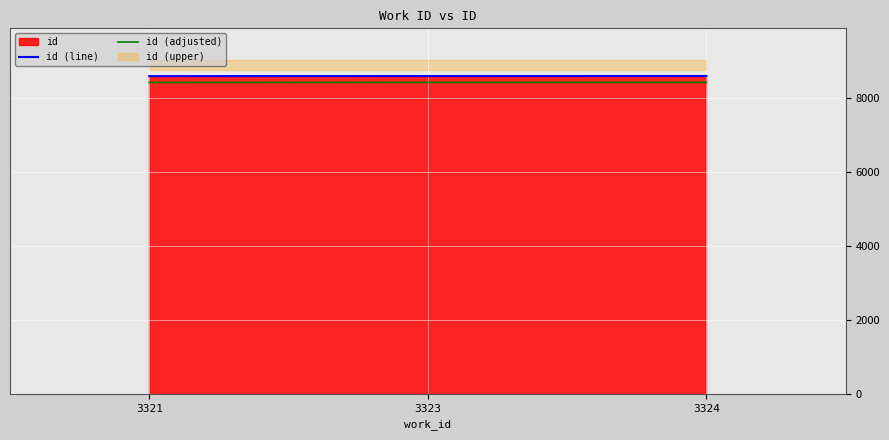

At which category is the sum across all series the highest?

3324